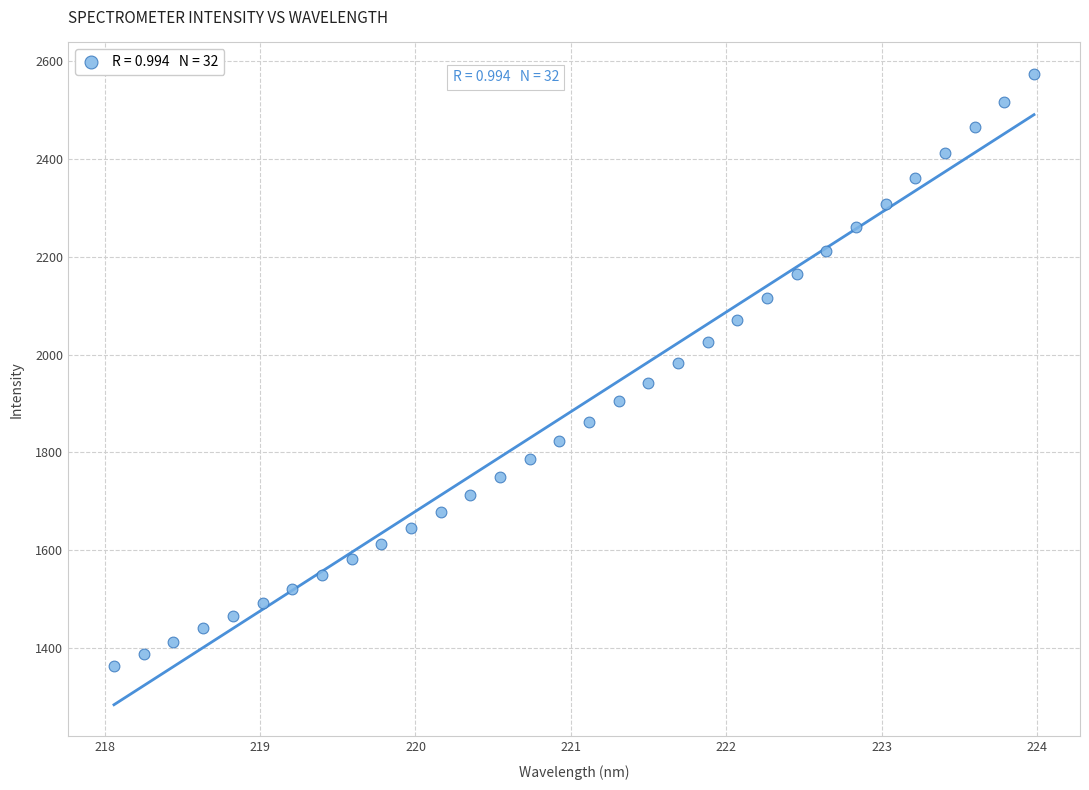

What is the range of Y values (max minus min)?

1211.6